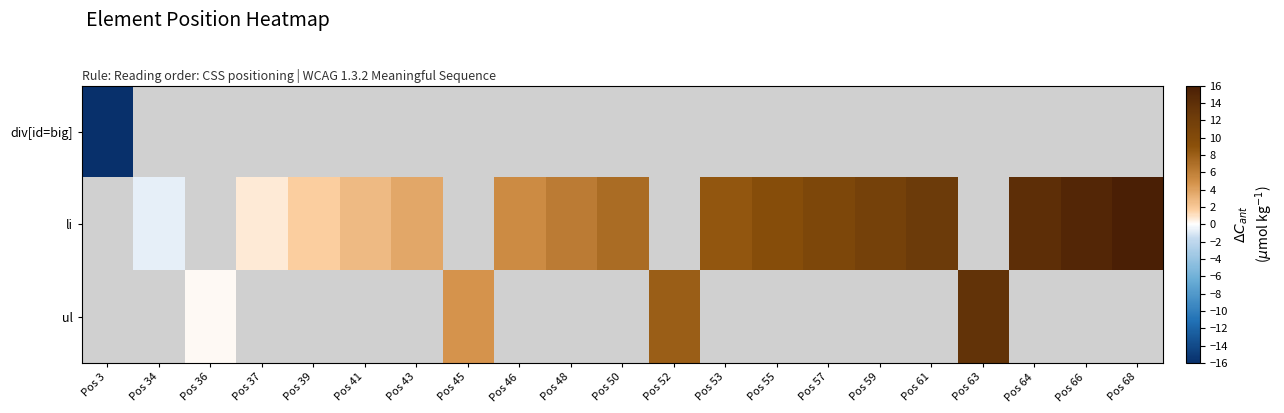

At how many categories does at least one series exceed -4?

20